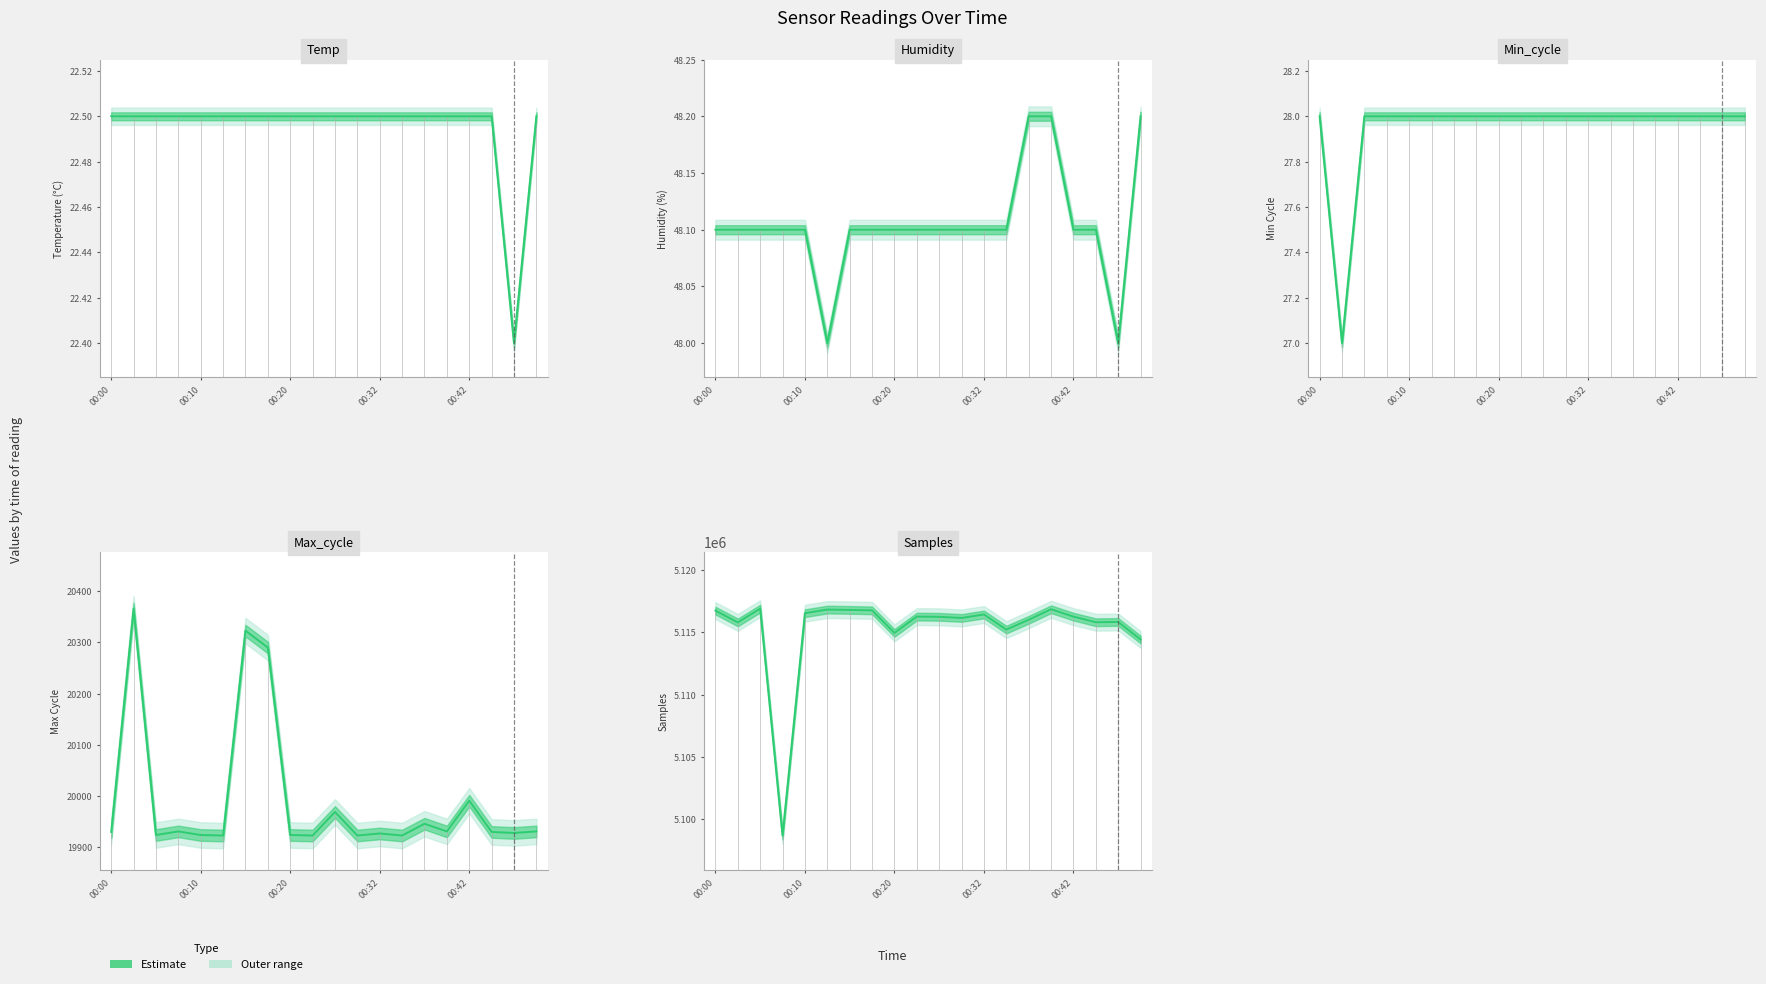

Reading left to right, what are all the values shown in this chart?

Temp: 22.5	22.5	22.5	22.5	22.5	22.5	22.5	22.5	22.5	22.5	22.5	22.5	22.5	22.5	22.5	22.5	22.5	22.5	22.4	22.5
Humidity: 48.1	48.1	48.1	48.1	48.1	48.0	48.1	48.1	48.1	48.1	48.1	48.1	48.1	48.1	48.2	48.2	48.1	48.1	48.0	48.2
Min_cycle: 28.0	27.0	28.0	28.0	28.0	28.0	28.0	28.0	28.0	28.0	28.0	28.0	28.0	28.0	28.0	28.0	28.0	28.0	28.0	28.0
Max_cycle: 19930.0	20366.0	19924.0	19931.0	19924.0	19923.0	20323.0	20290.0	19924.0	19923.0	19969.0	19923.0	19927.0	19923.0	19946.0	19931.0	19991.0	19930.0	19928.0	19931.0
Samples: 5116760.0	5115809.0	5116918.0	5098678.0	5116551.0	5116842.0	5116815.0	5116780.0	5114966.0	5116277.0	5116260.0	5116169.0	5116448.0	5115233.0	5116024.0	5116869.0	5116274.0	5115825.0	5115846.0	5114433.0